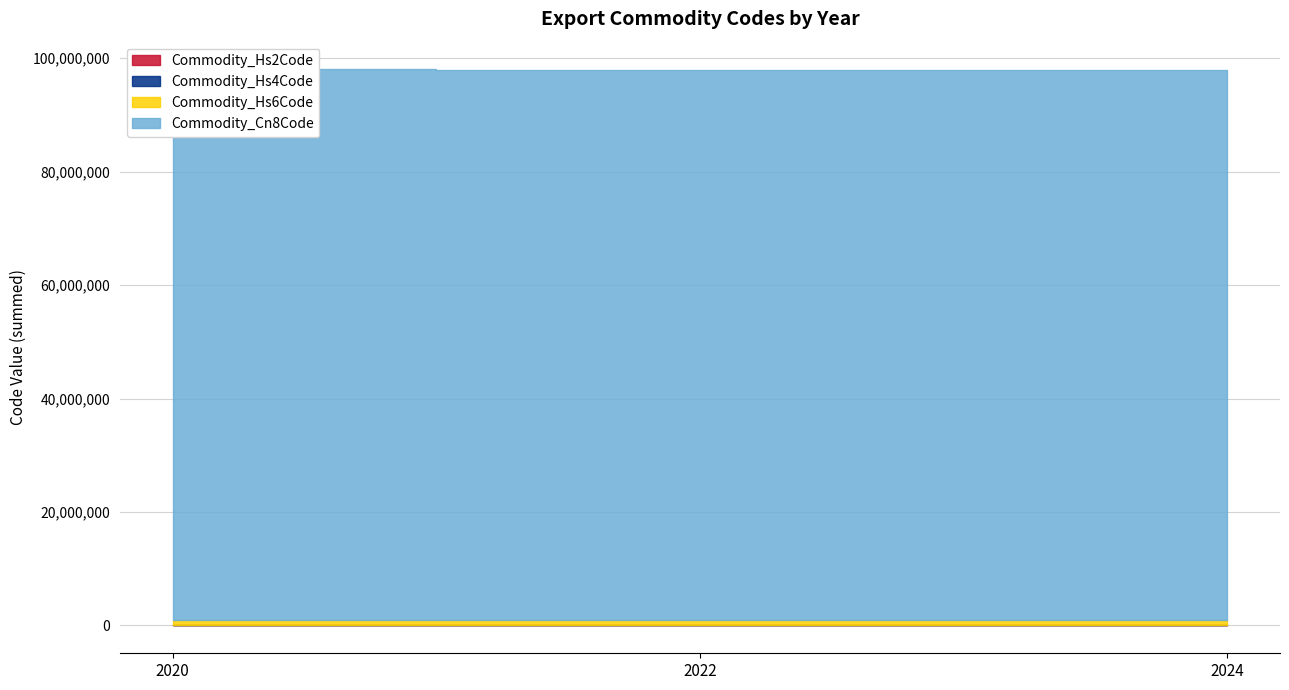

The value of Commodity_Hs2Code at 2024 is 97. True or false?

True